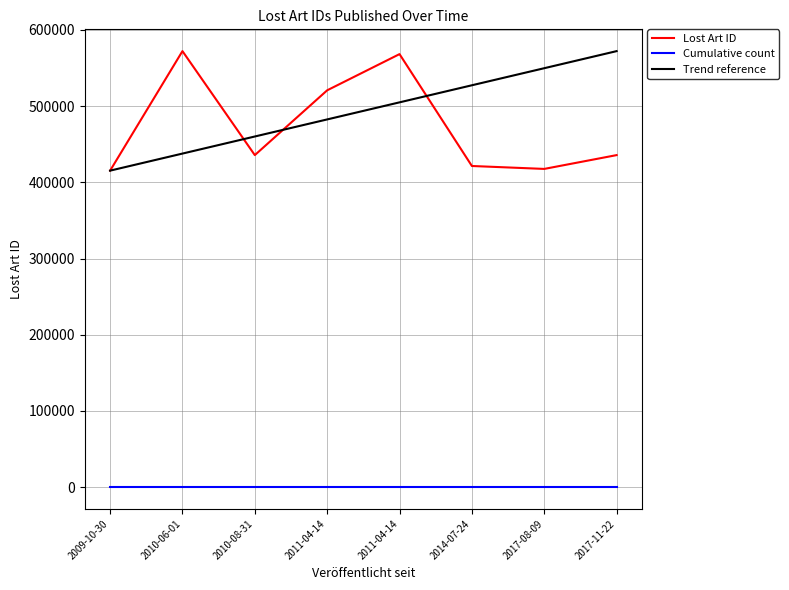

How many lines are shown in the chart?

3